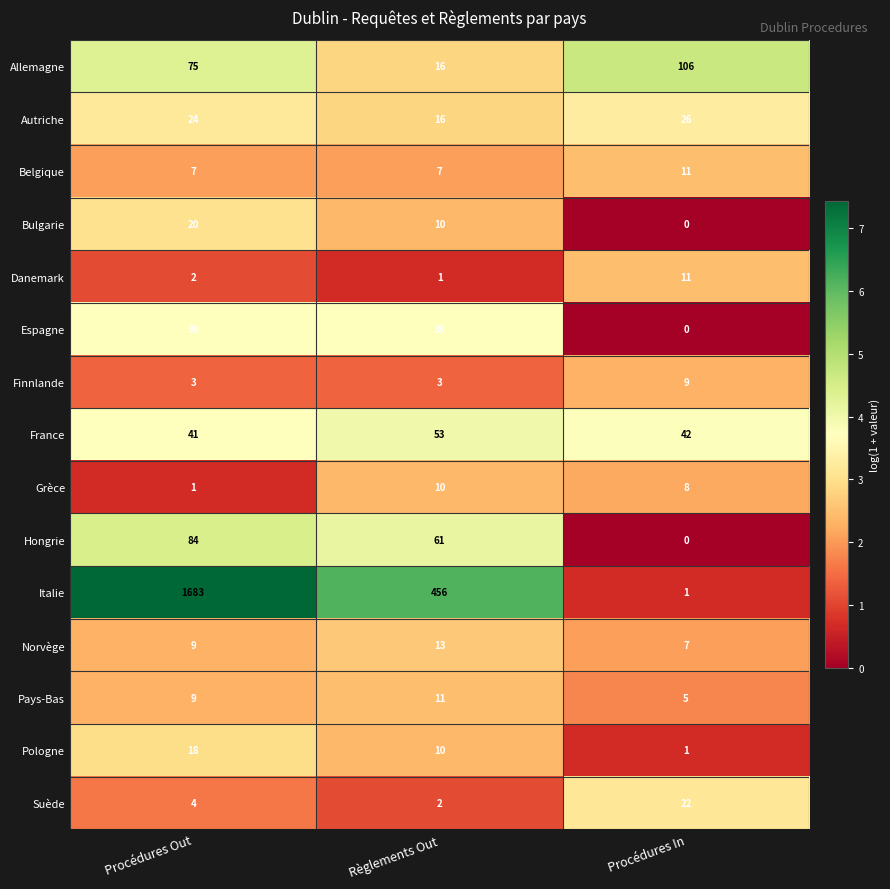

At which category is the sum across all series the highest?

Procédures Out